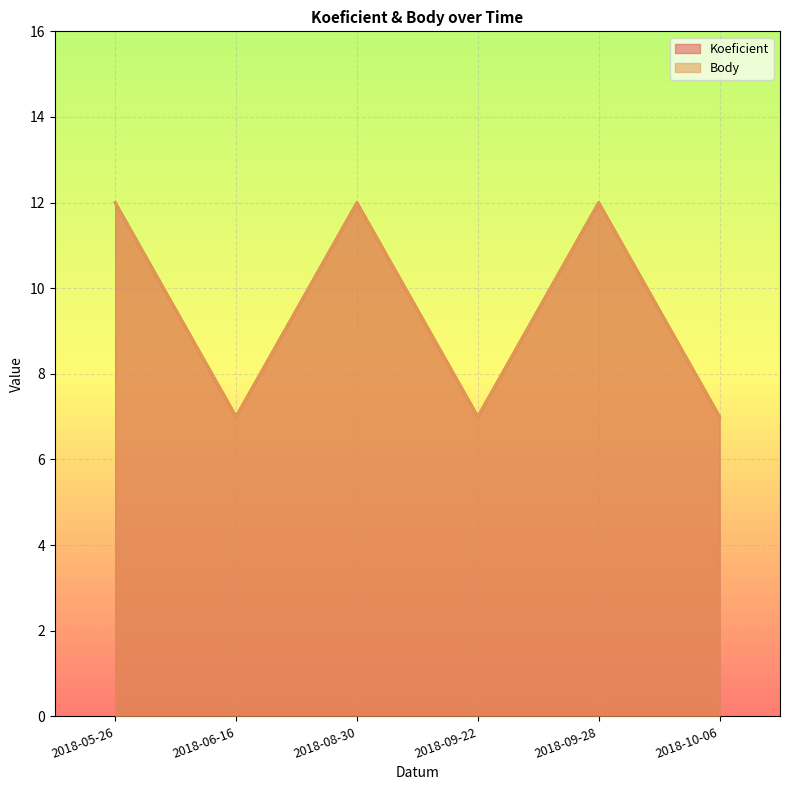

How many distinct data groups are displayed?

2